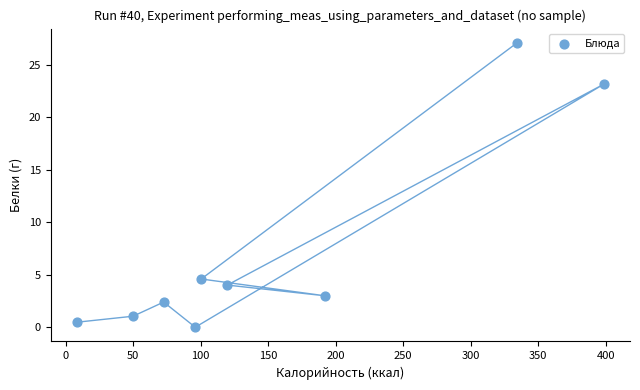

What is the range of Y values (max minus min)?

27.1